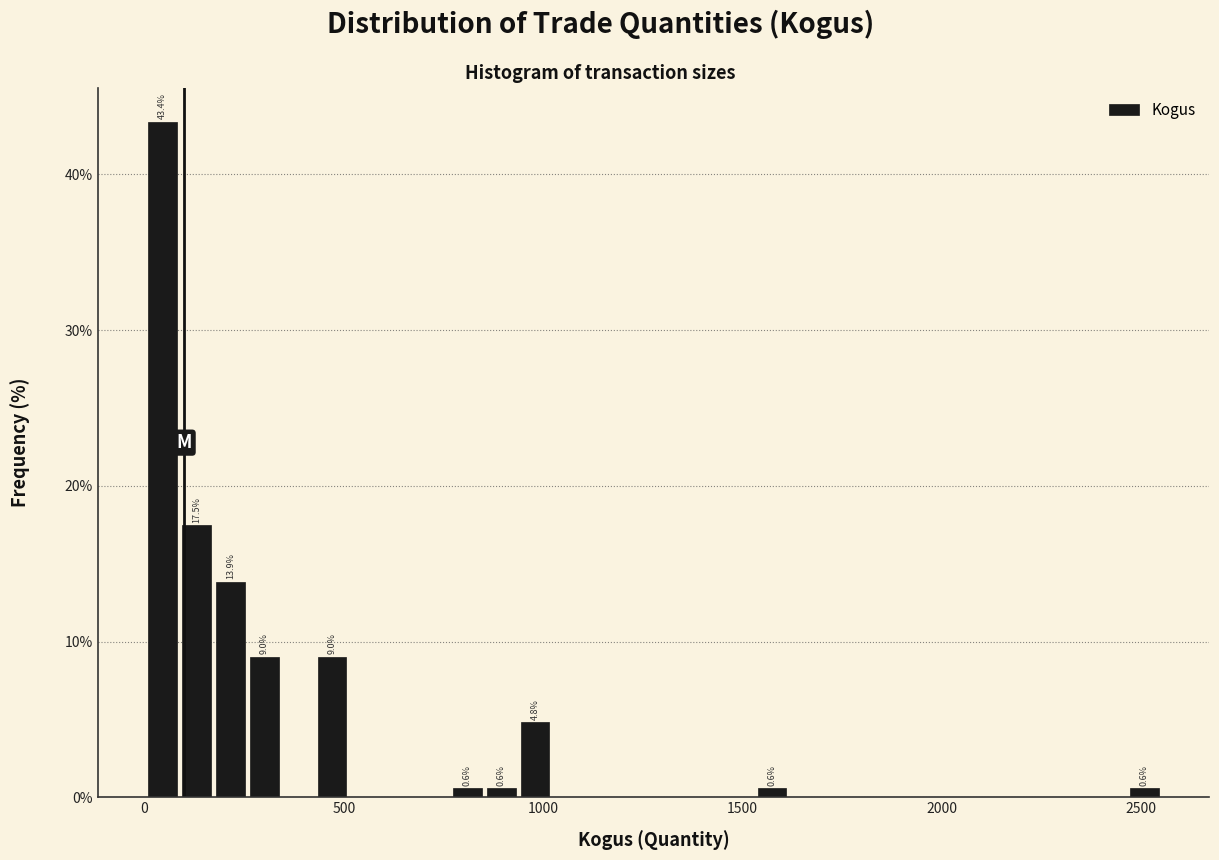

Read against the x-axis, roughly where is the centre of the tallest bar?

50